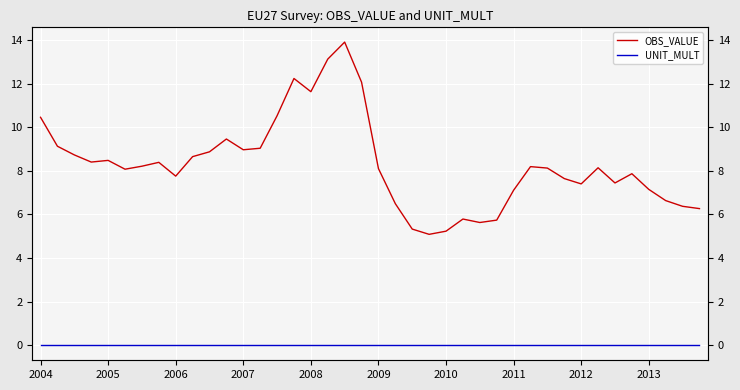

What position from the left is 2011?

8